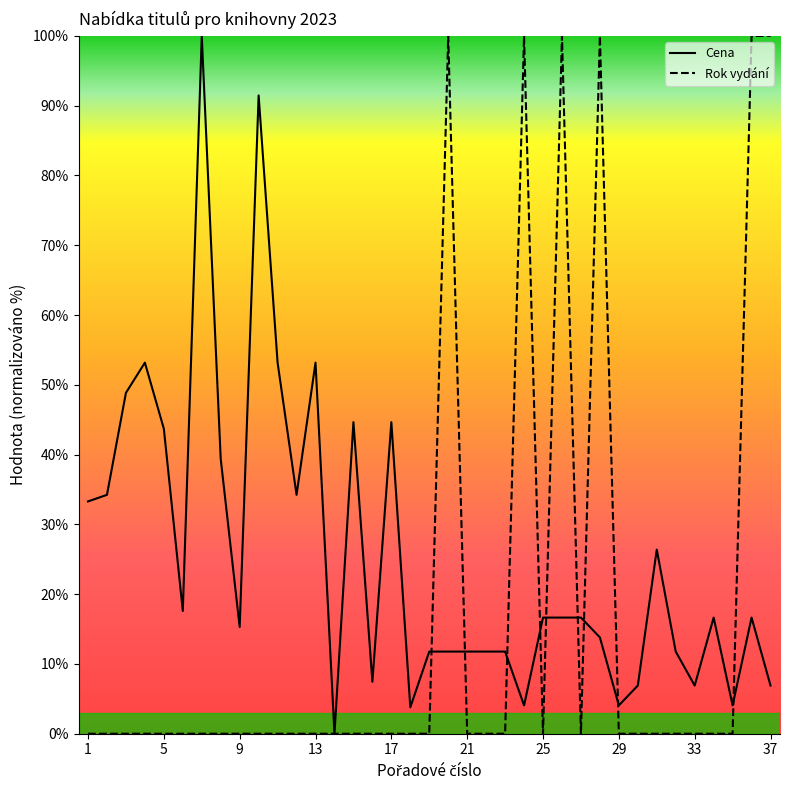

Does the chart display data point markers on the line(s)?

No